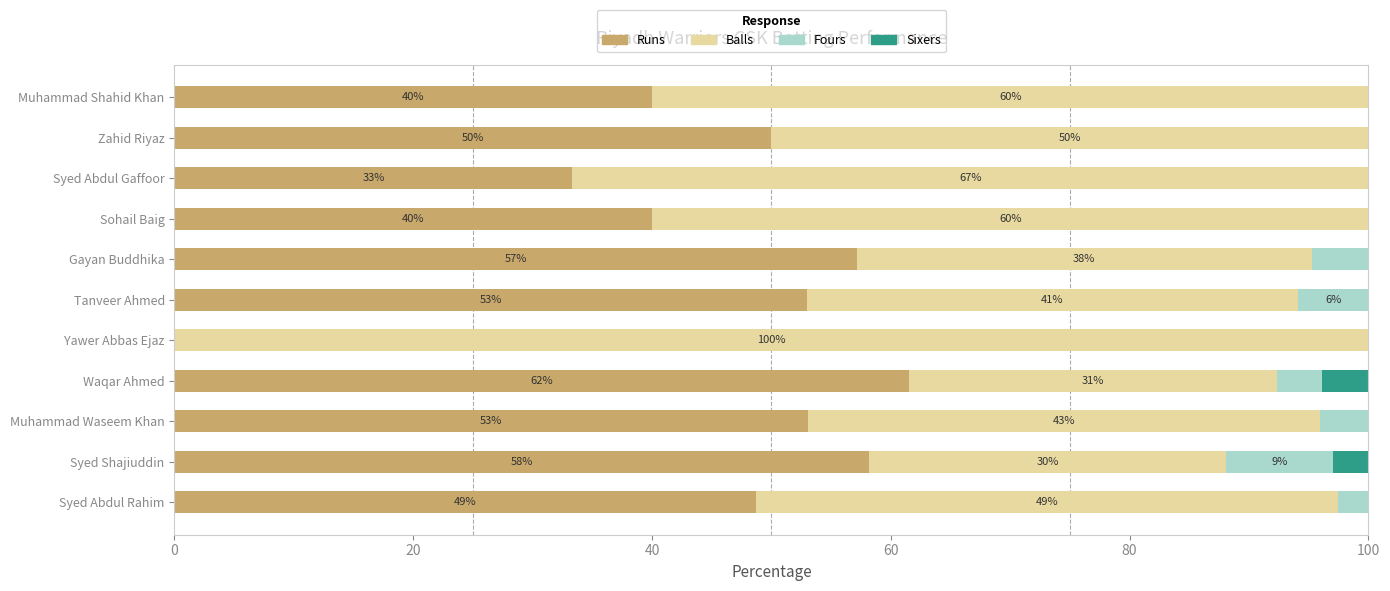

What is the total value across all series at Syed Abdul Gaffoor?

100.0